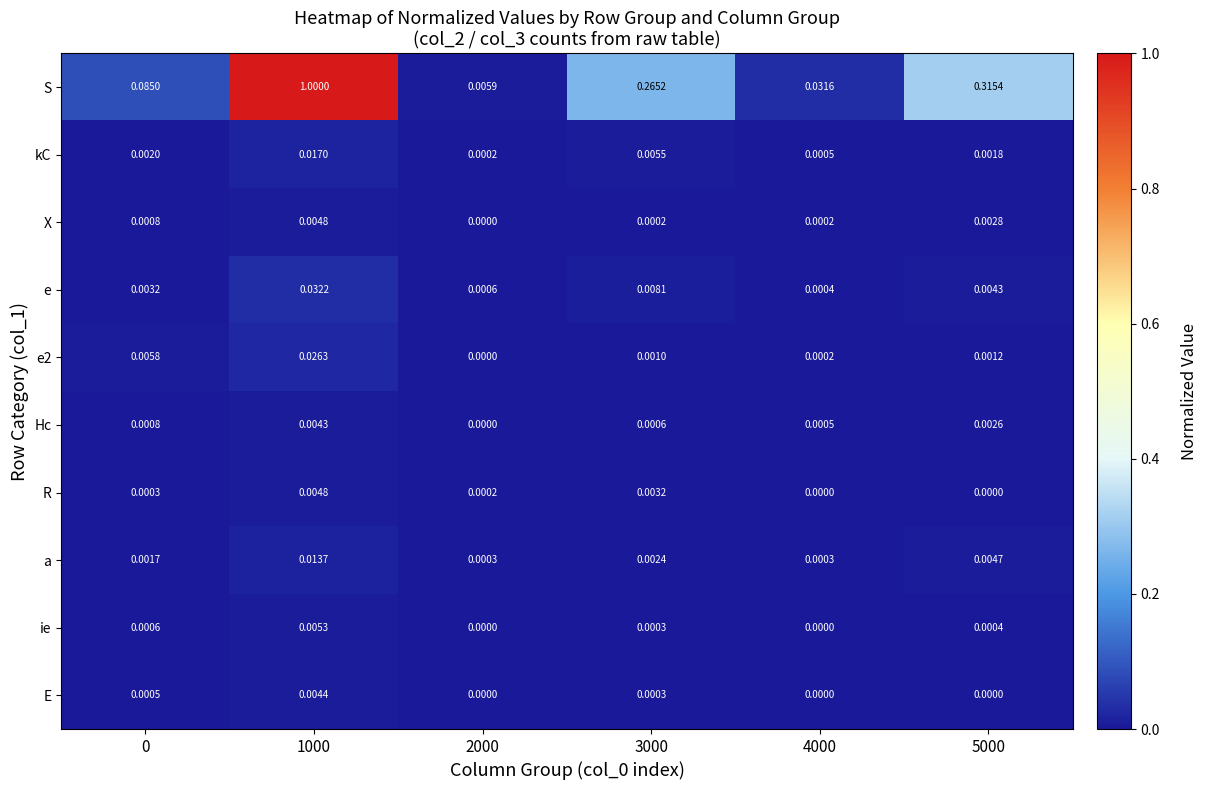

What is the maximum value shown in the chart?

1.0